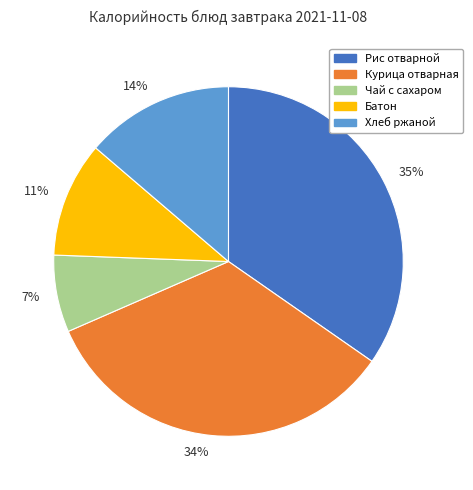

Rank the categories by value from highest to lowest.

35%, 34%, 14%, 11%, 7%